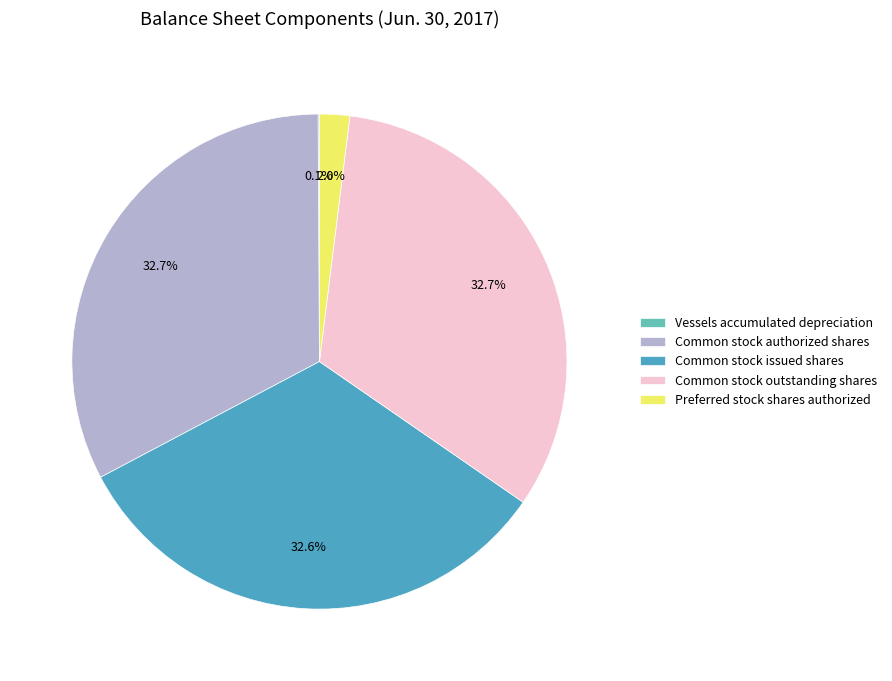

Is the sum of Preferred stock shares authorized and Common stock authorized shares greater than half?

No